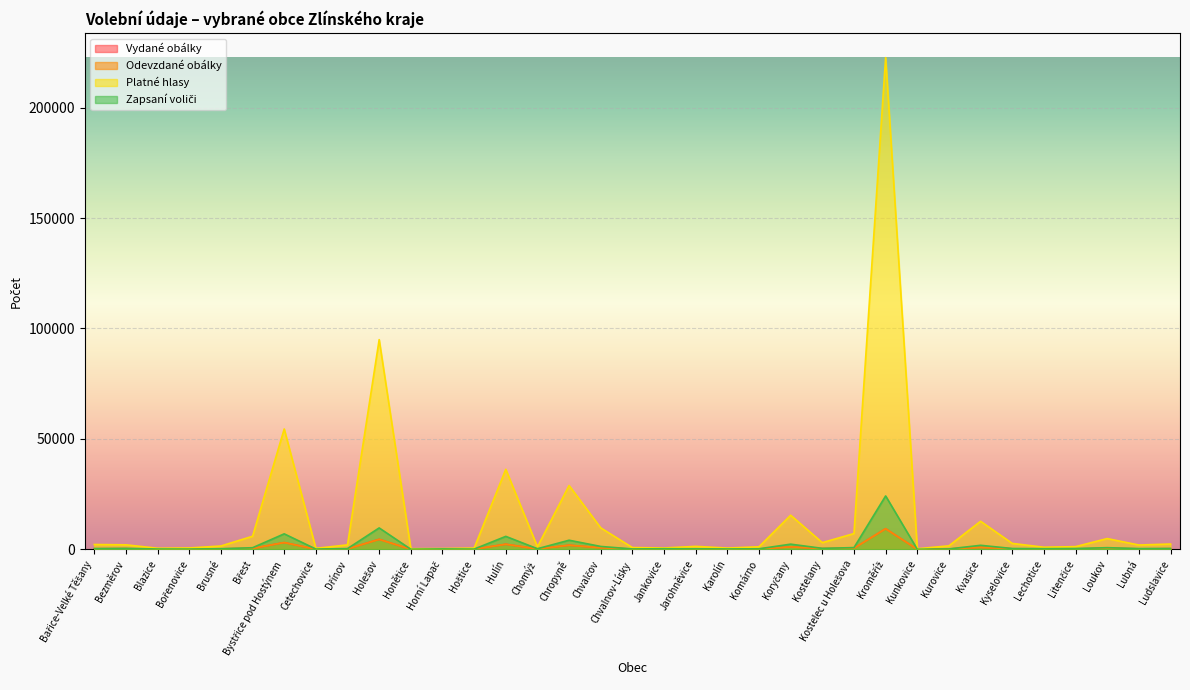

List the labels in order of Zapsaní voliči value, largest first.

Kroměříž, Holešov, Bystřice pod Hostýnem, Hulín, Chropyně, Koryčany, Kvasice, Chvalčov, Kostelec u Holešova, Loukov, Břest, Kostelany, Bezměrov, Ludslavice, Kyselovice, Litenčice, Bařice-Velké Těšany, Lubná, Dřínov, Lechotice, Brusné, Jankovice, Chomýž, Komárno, Jarohněvice, Kurovice, Horní Lapač, Karolín, Chvalnov-Lísky, Blazice, Bořenovice, Cetechovice, Hoštice, Honětice, Kunkovice